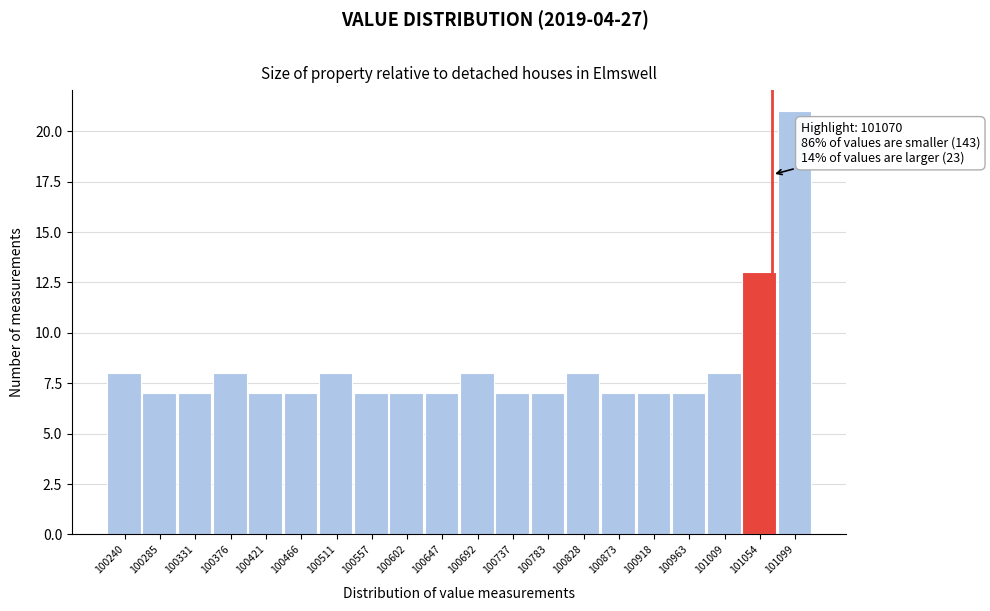

Which range on the x-axis has the tallest bar?

101075 to 101120